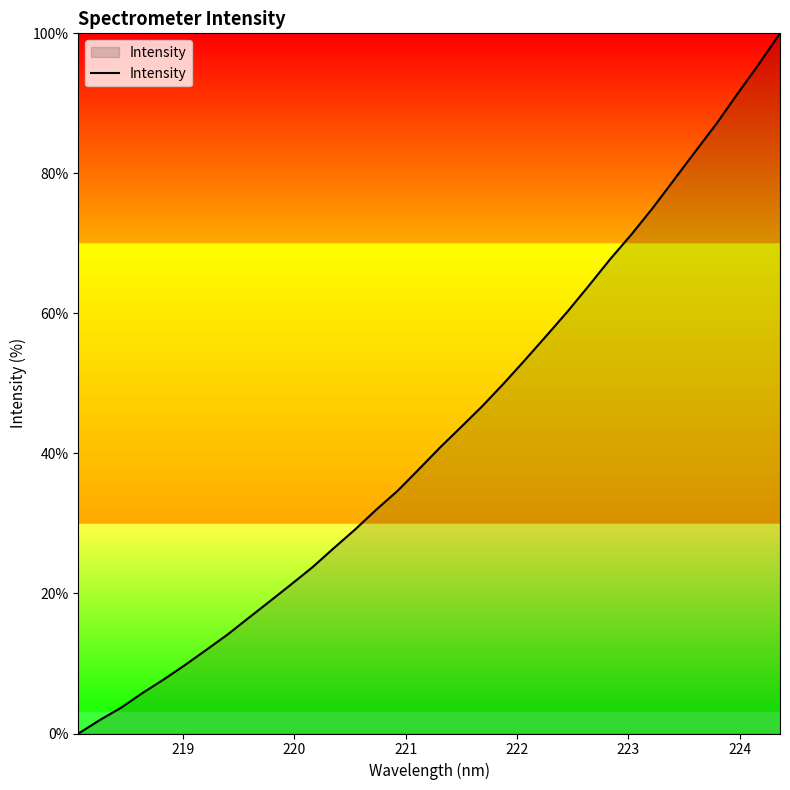

What is the maximum value shown in the chart?

100.0